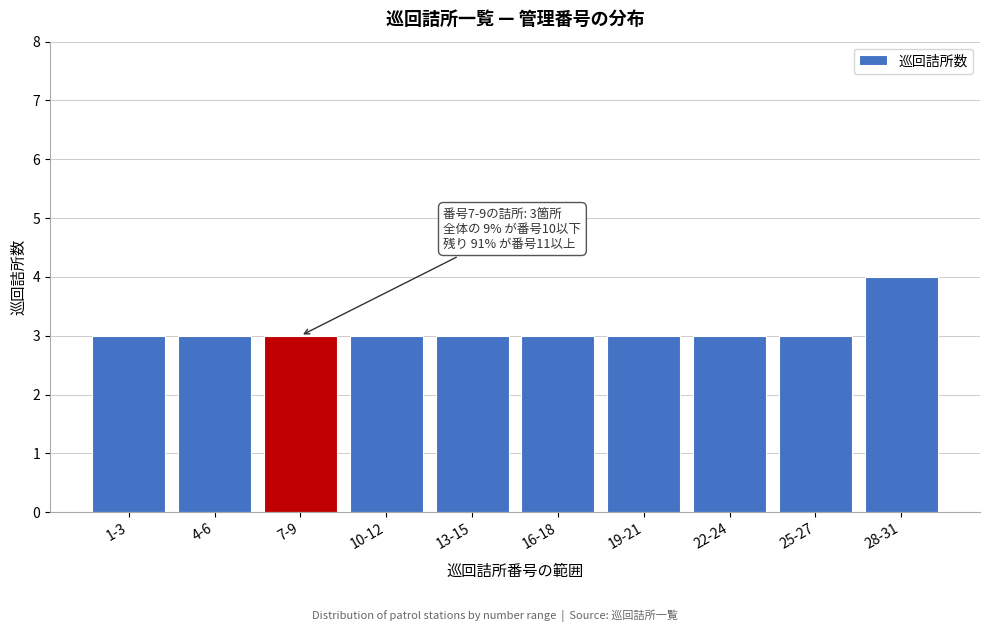

Reading right to left, transcribe all the data shown in this chart.

4	3	3	3	3	3	3	3	3	3